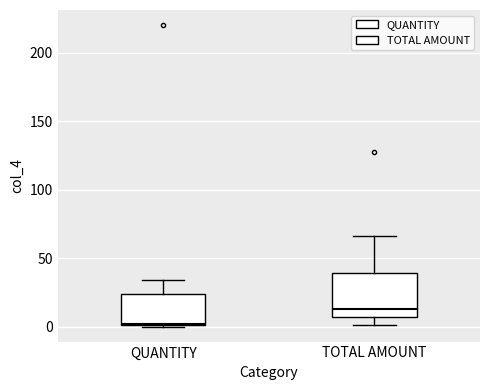

Which box has the highest median line?

TOTAL AMOUNT